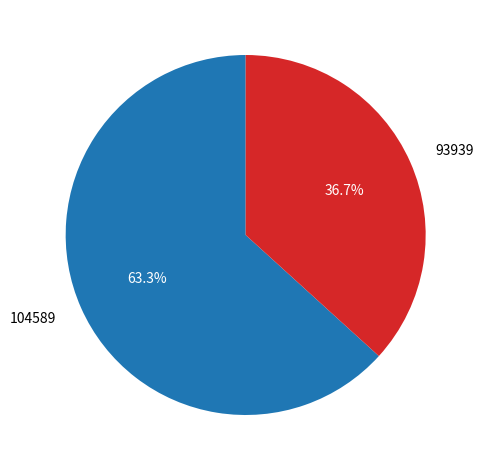

Count the number of slices in the pie.

2